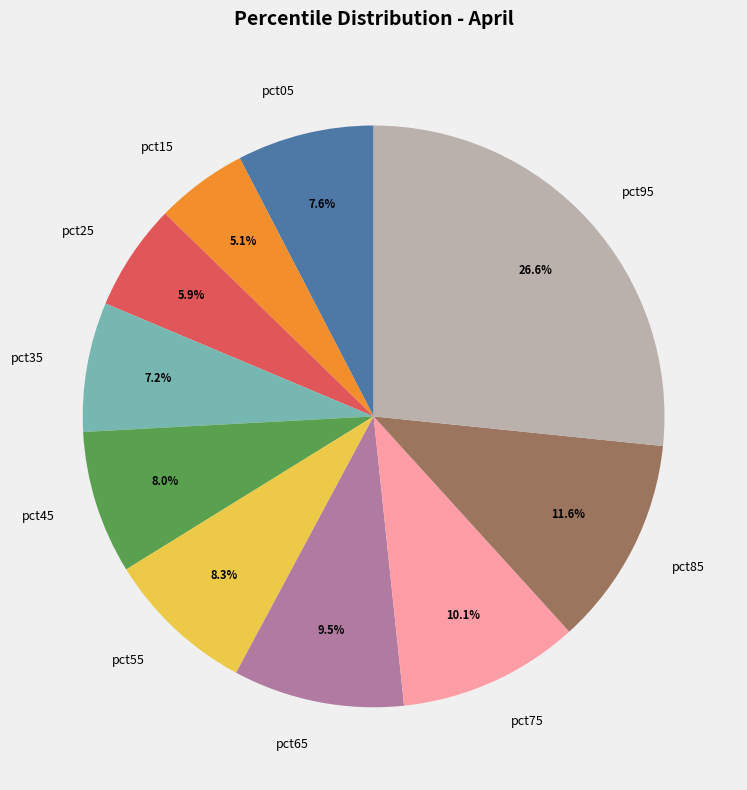

Which category has the biggest portion of the pie?

pct95